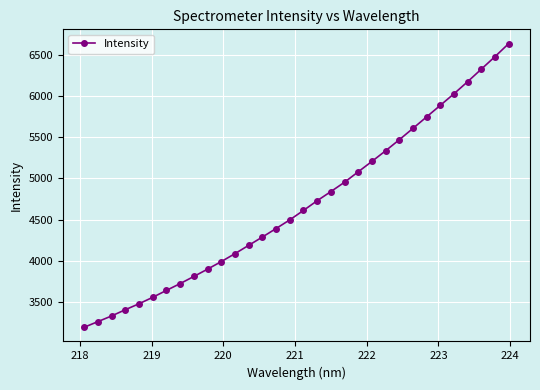

What is the difference between the maximum and minimum values?

3441.4